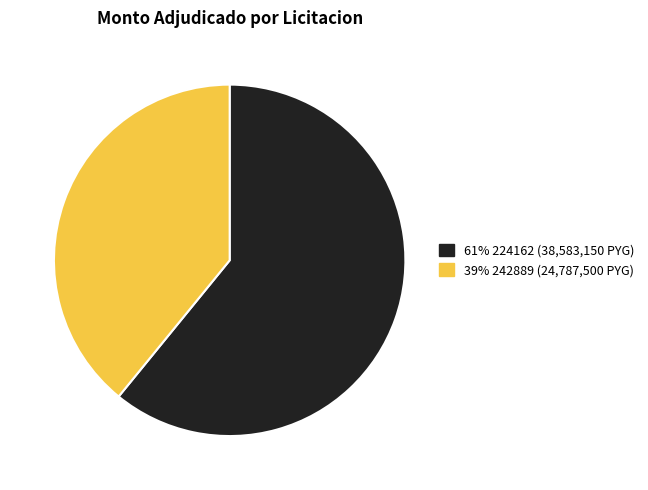

Is there a majority slice in this chart?

Yes